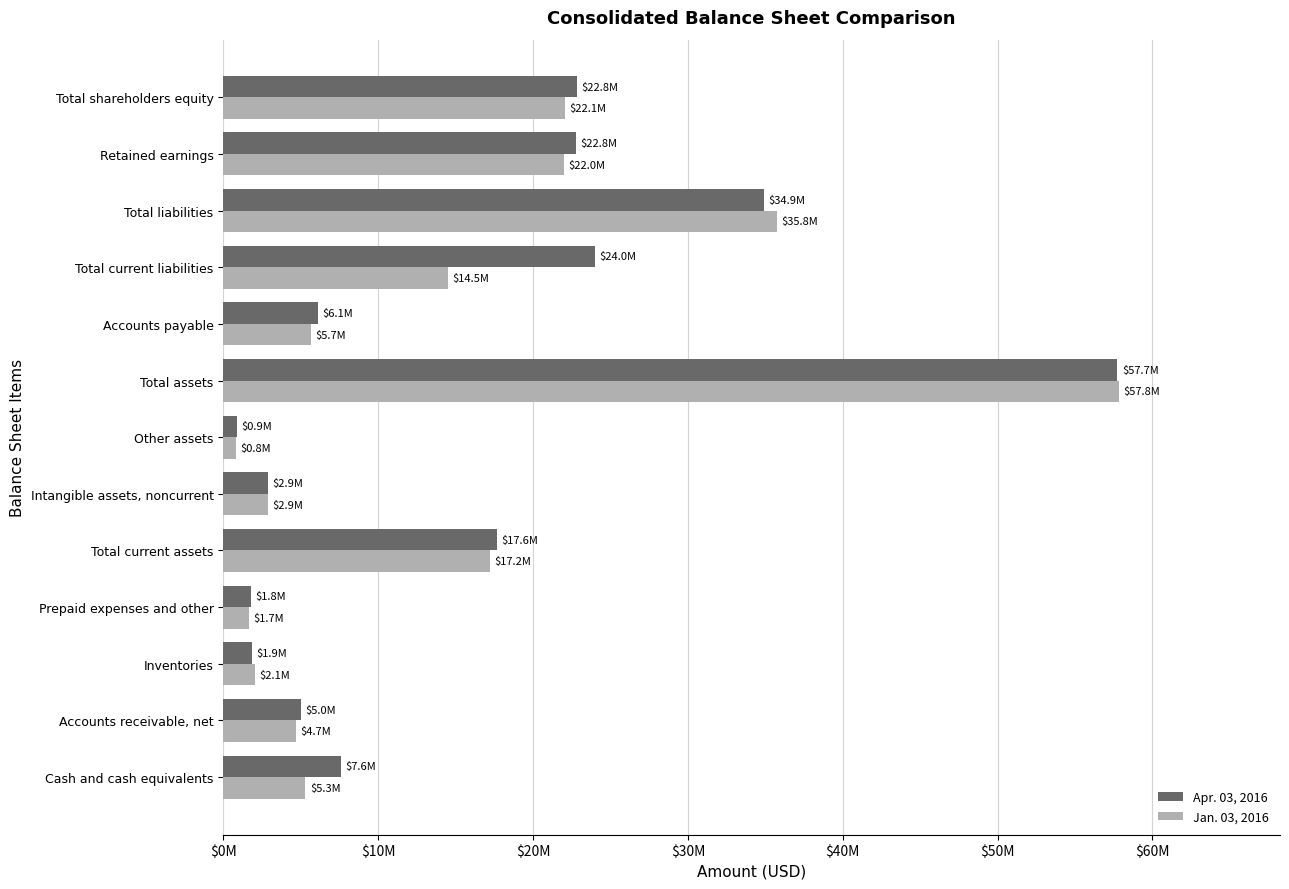

Which series has the widest spread of values?

Jan. 03, 2016